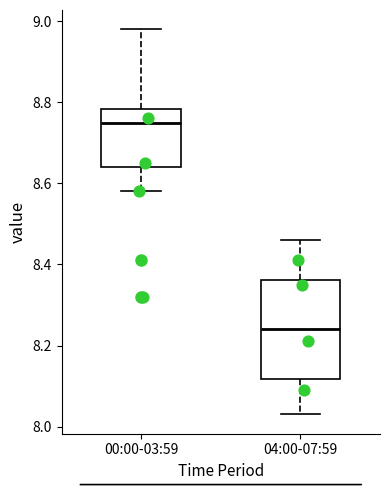

Reading left to right, read every box against the y-axis: the position of its median line, the range the box covers, and the ends of its whiskers. The values are not printed on the chart, so give them approximately, as read against the axis.

00:00-03:59: median 8.76, box 8.64 to 8.78, whiskers 8.58 to 8.98
04:00-07:59: median 8.24, box 8.12 to 8.36, whiskers 8.04 to 8.46